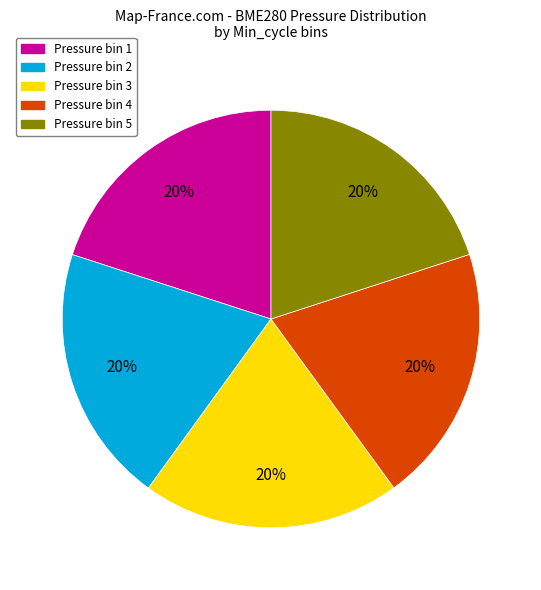

To the nearest percent, what is the average slice percentage?

20%